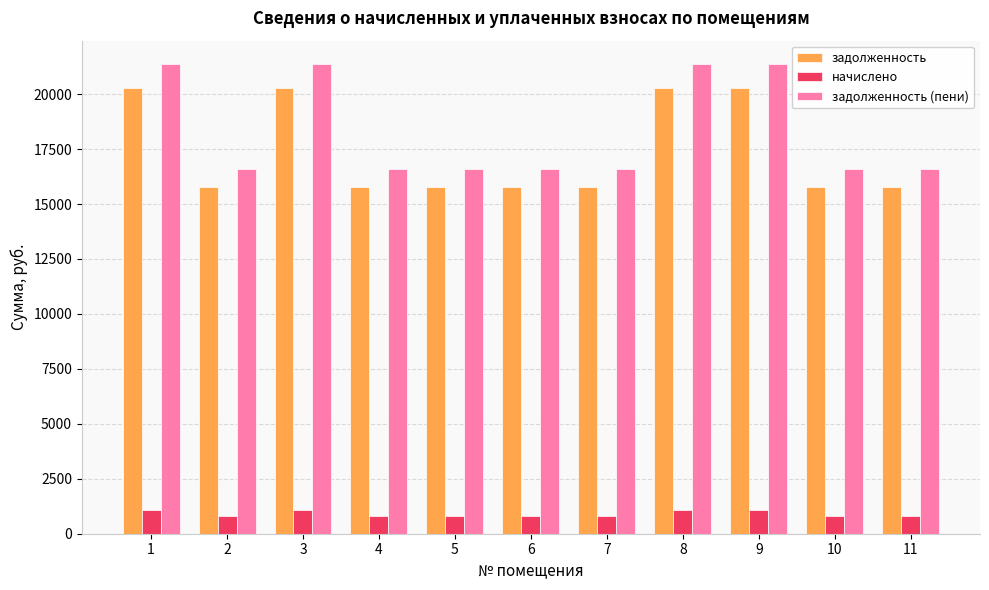

How many bars are there in total?

33